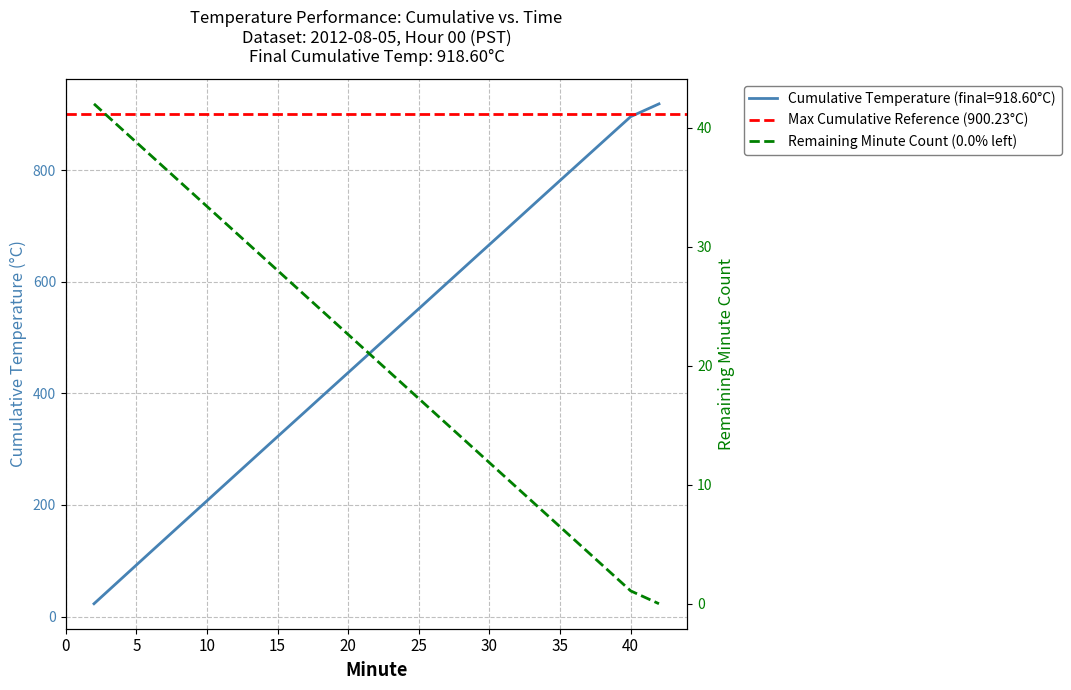

True or false: the data has more than 0 interior local peaks.

False